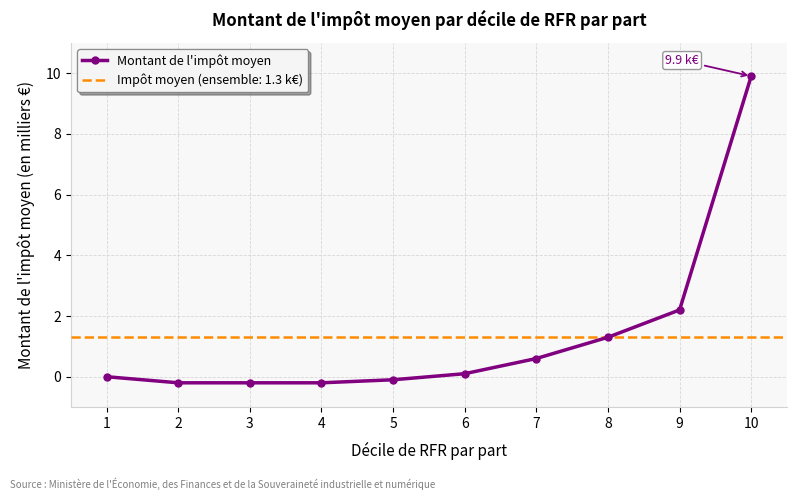

Where does the data first go above 0?

6